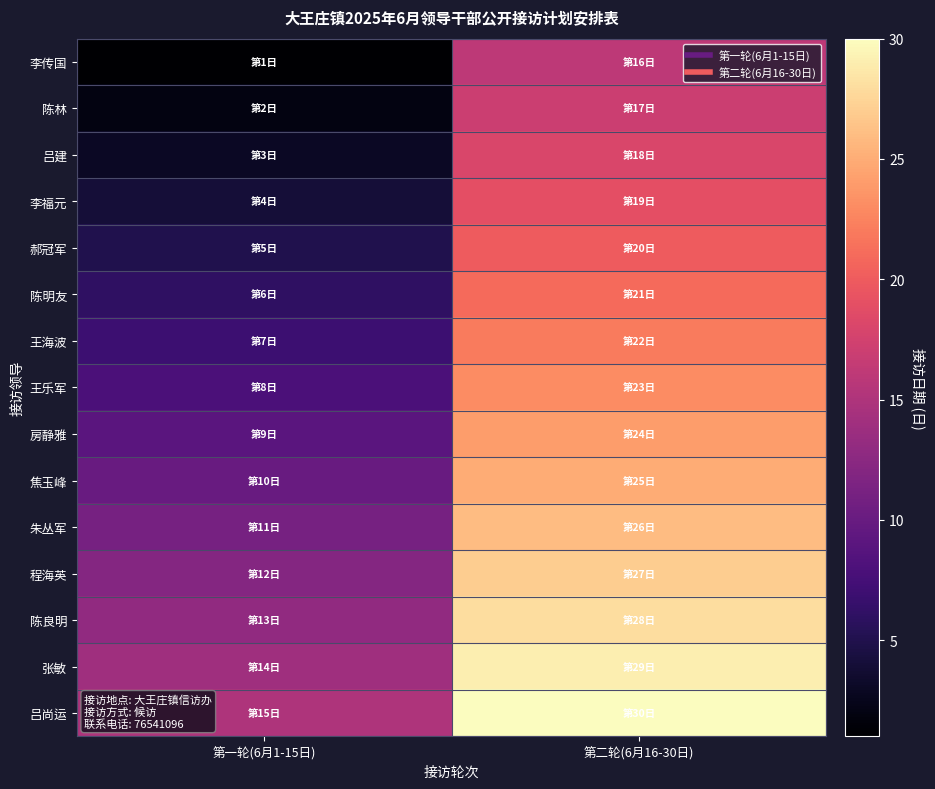

What is the maximum value shown in the chart?

30